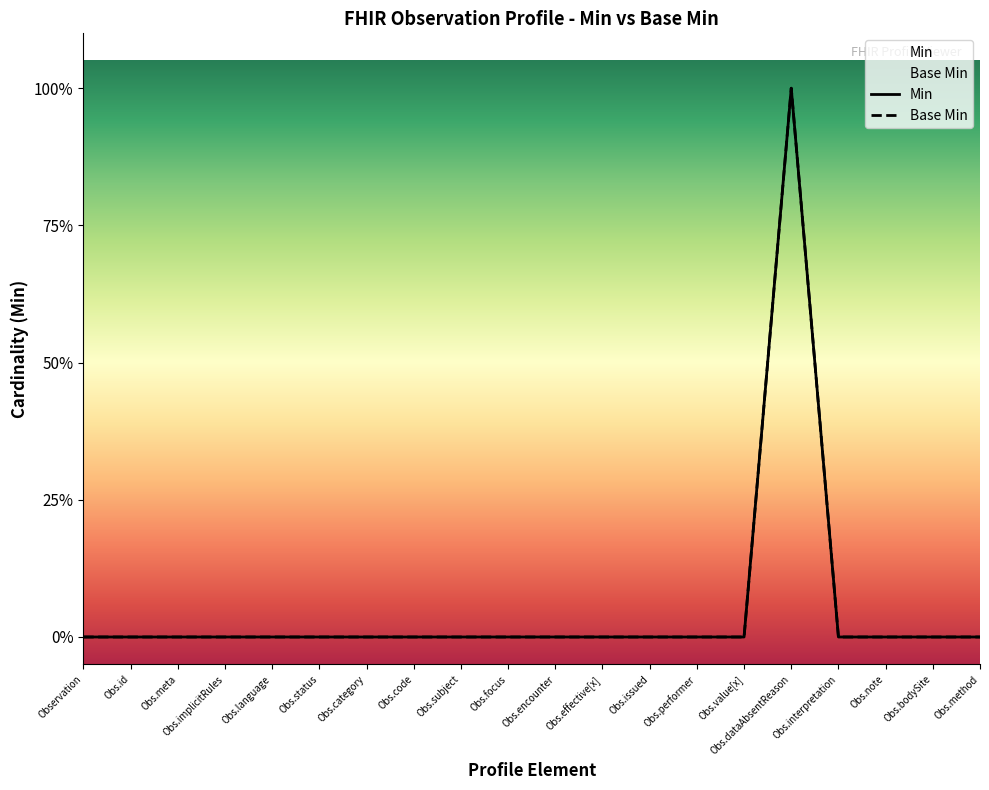

How many Min values are between 0 and 1?

20